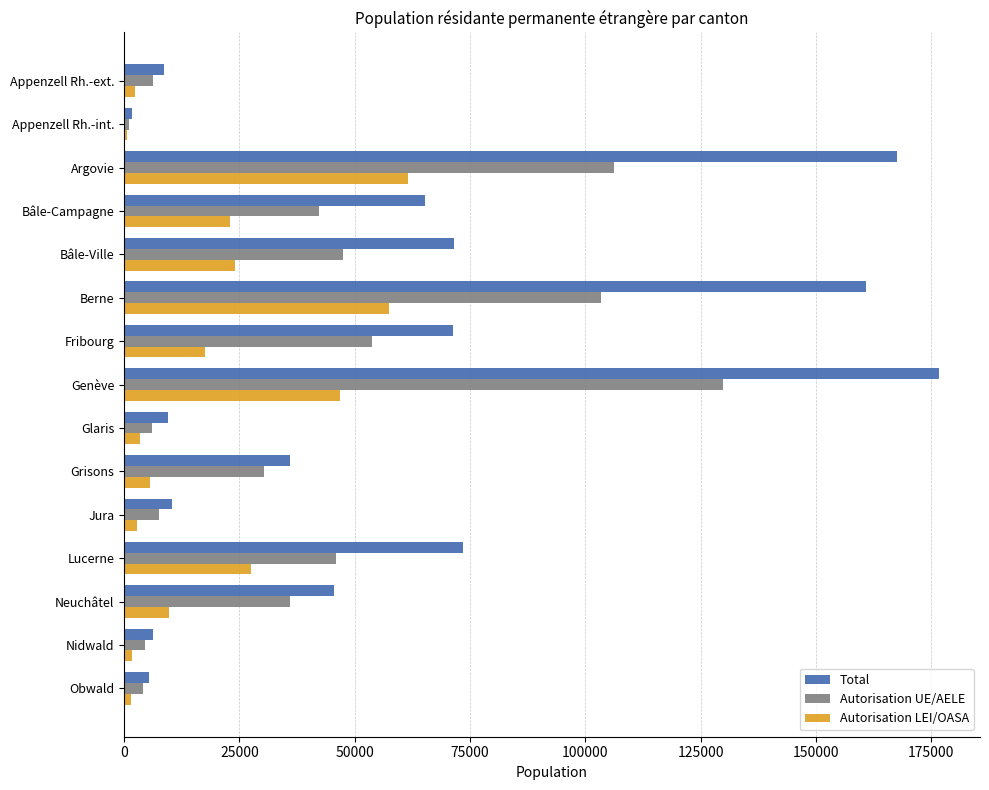

Is it true that Autorisation LEI/OASA equals 27570 at Lucerne?

True